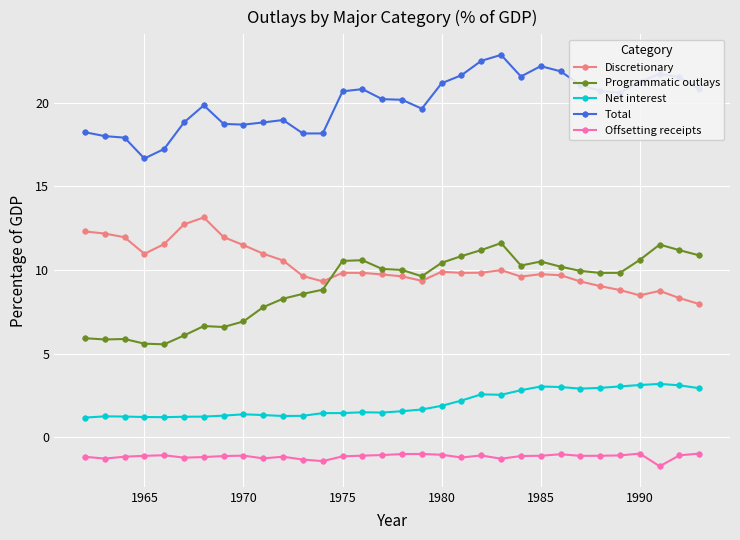

What is the minimum value shown in the chart?

-1.7